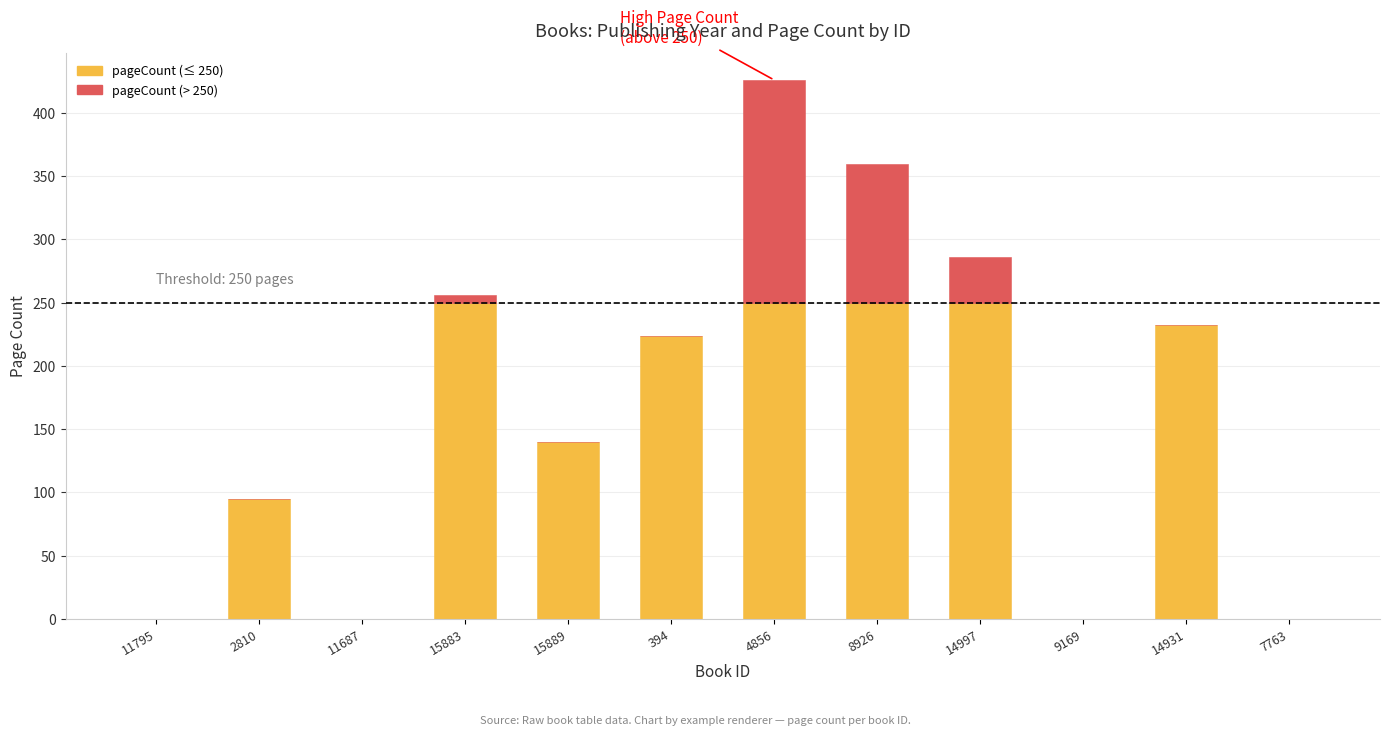

The value of pageCount (≤ 250) at 14931 is 232. True or false?

True